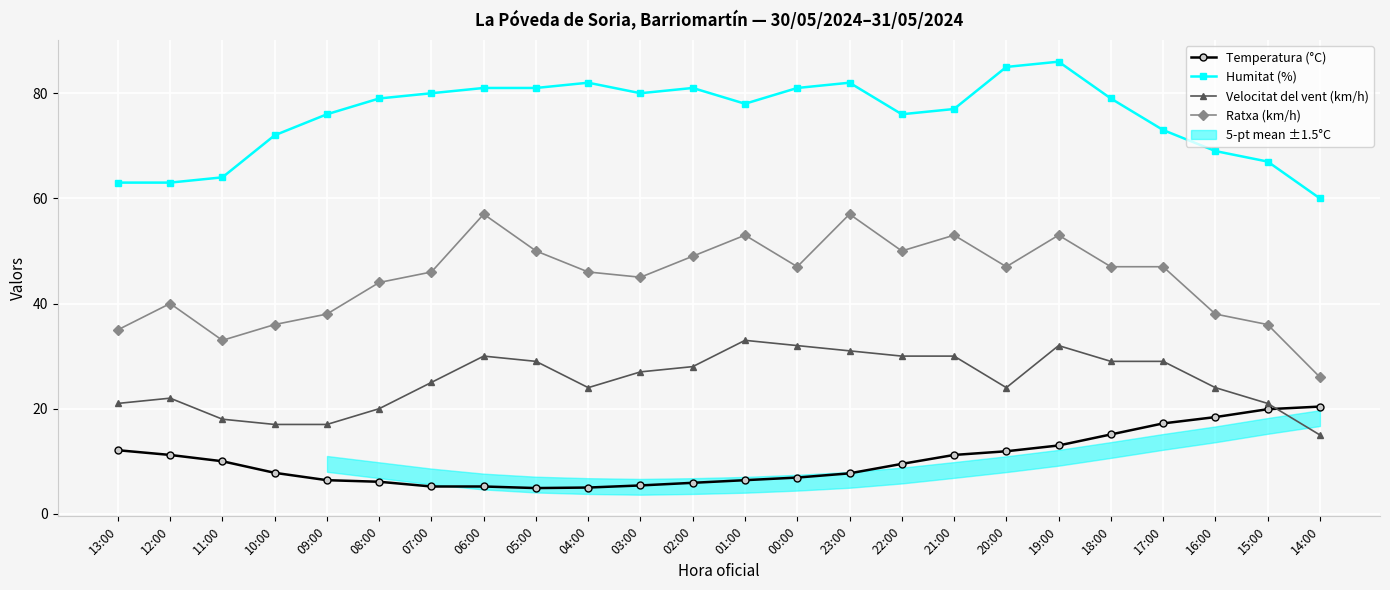

What is the maximum value shown in the chart?

86.0